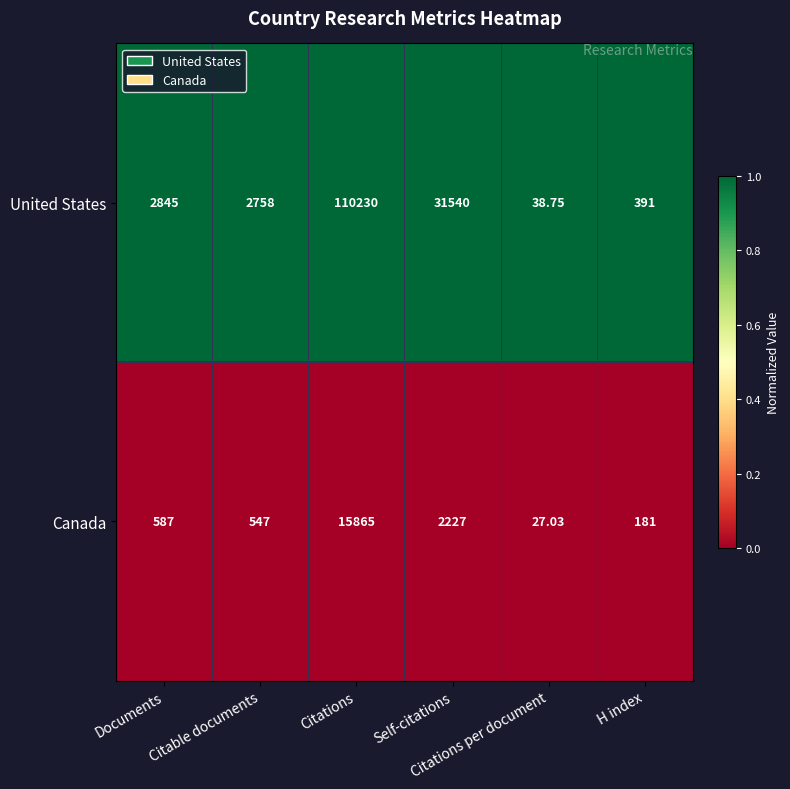

List the series in order of their overall mean, highest first.

United States, Canada